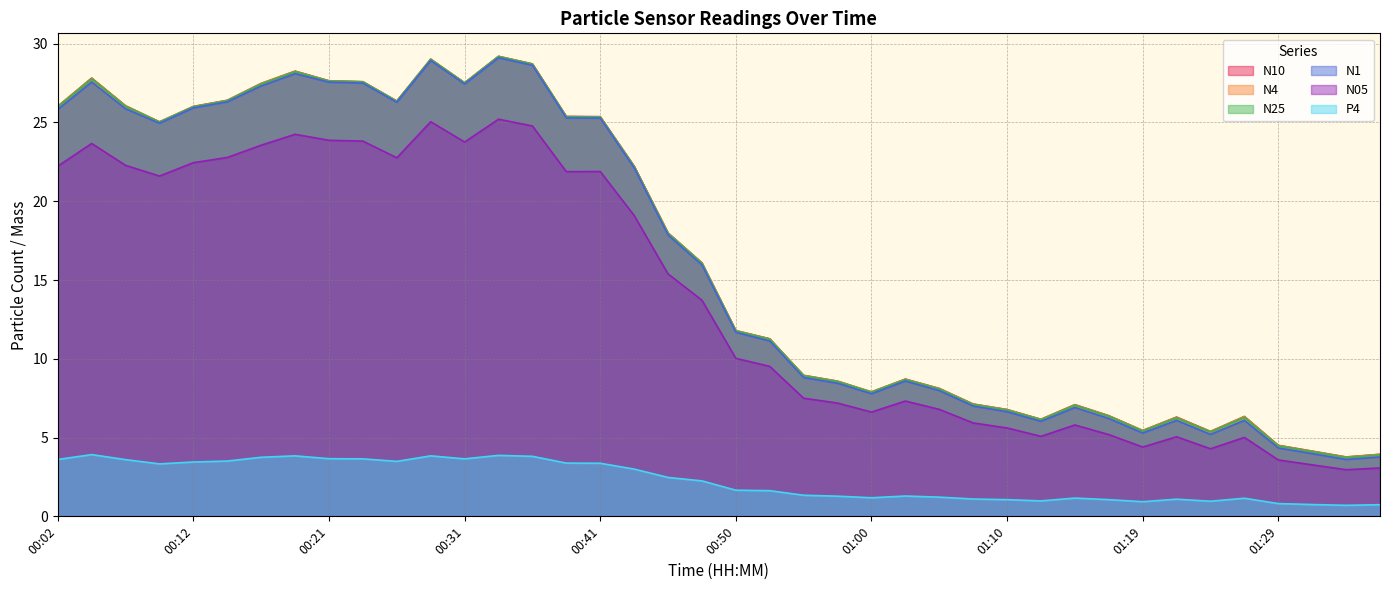

Rank the series at 00:38 from highest to lowest value.

N10, N4, N25, N1, N05, P4